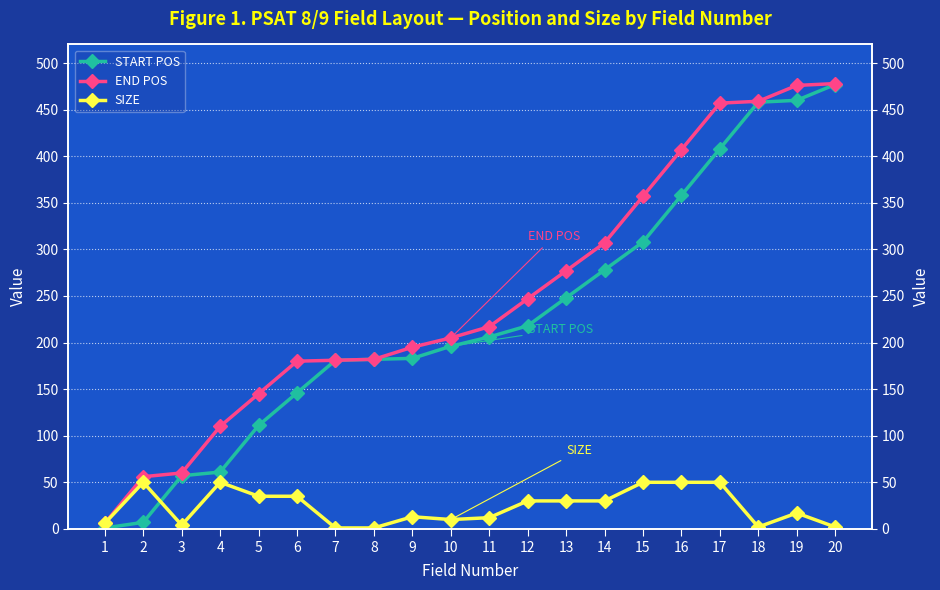

What is the sum of all END POS values?

5002